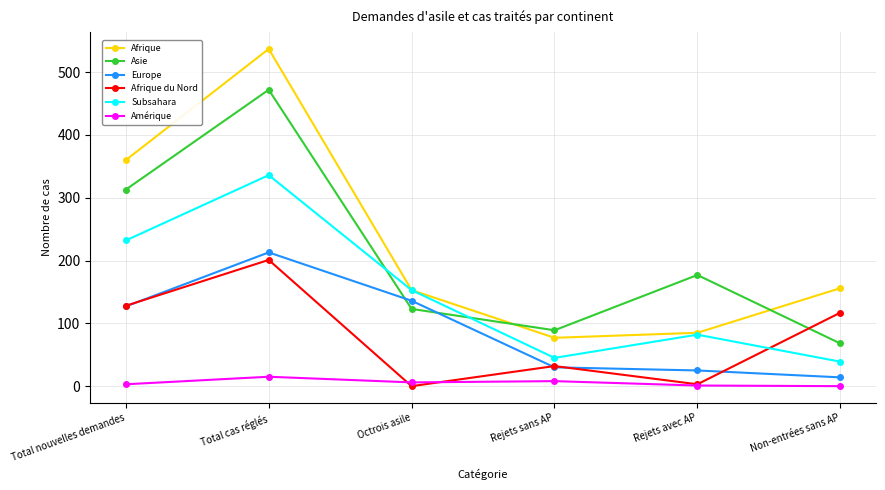

True or false: Afrique du Nord has a value of 267 at Total cas réglés.

False